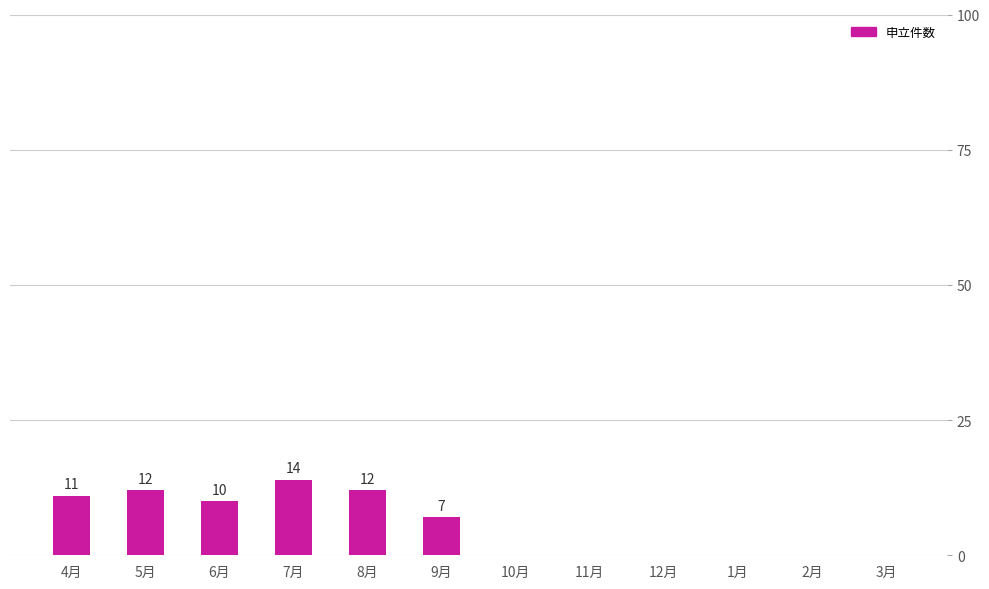

How many distinct data groups are displayed?

1